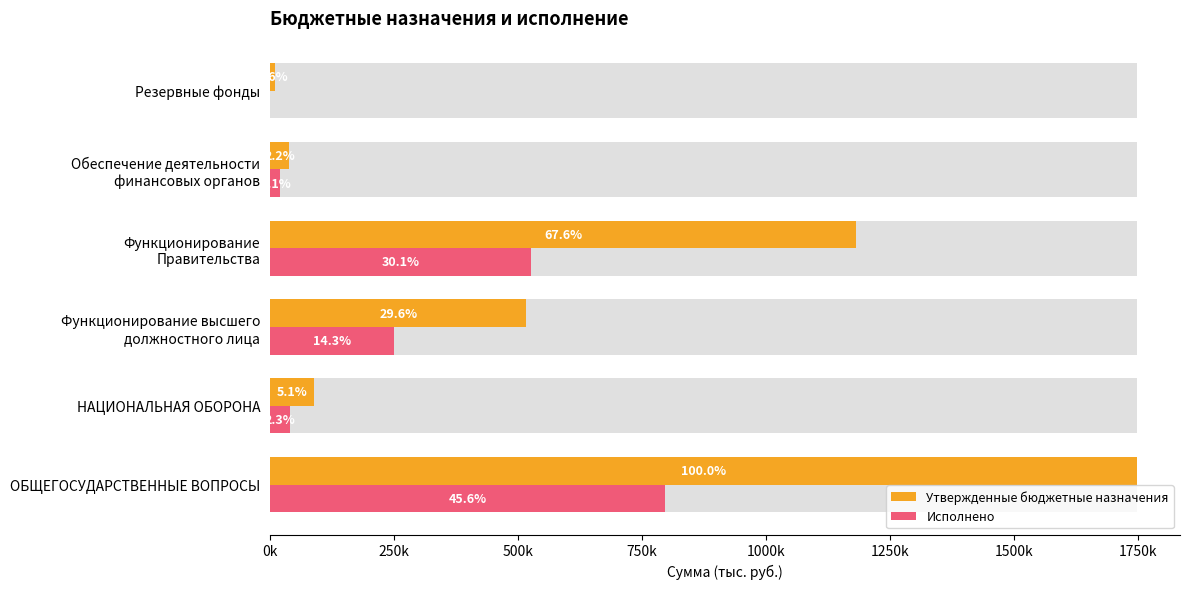

True or false: Утвержденные бюджетные назначения has a value of 3389.4 at Резервные фонды.

False